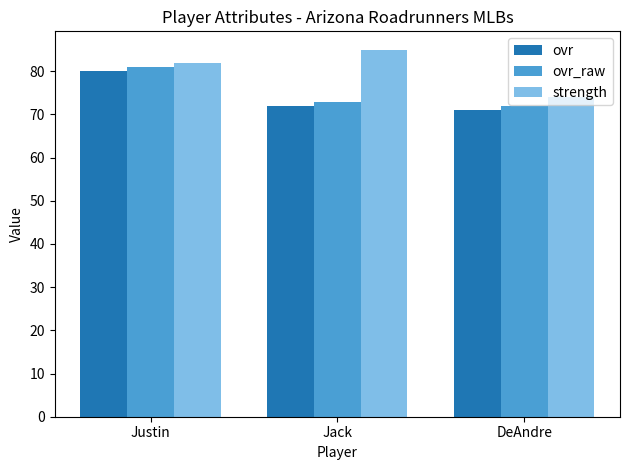

What is the maximum value for strength?

85